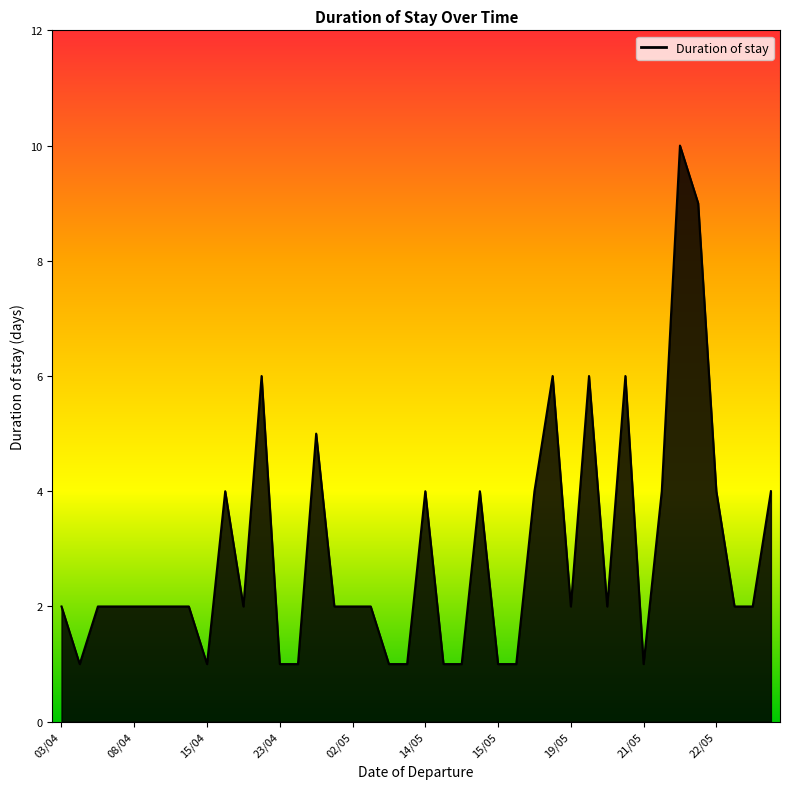

Does the chart have visible grid lines?

No